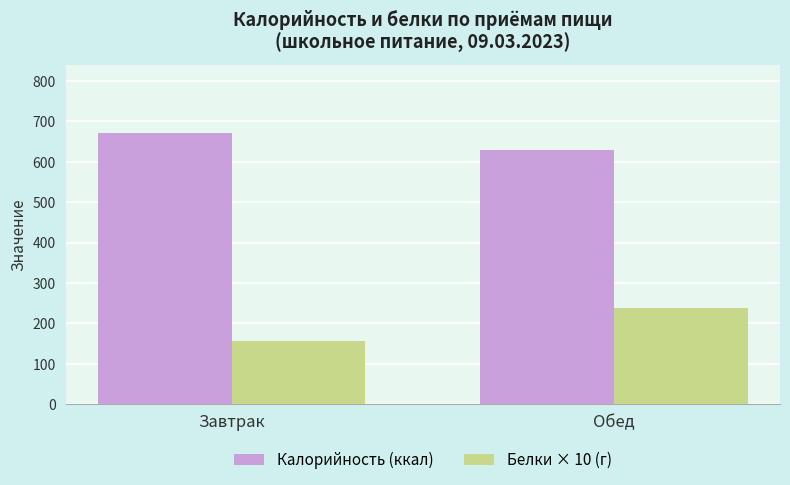

What is the label of the 2nd bar from the right?

Завтрак